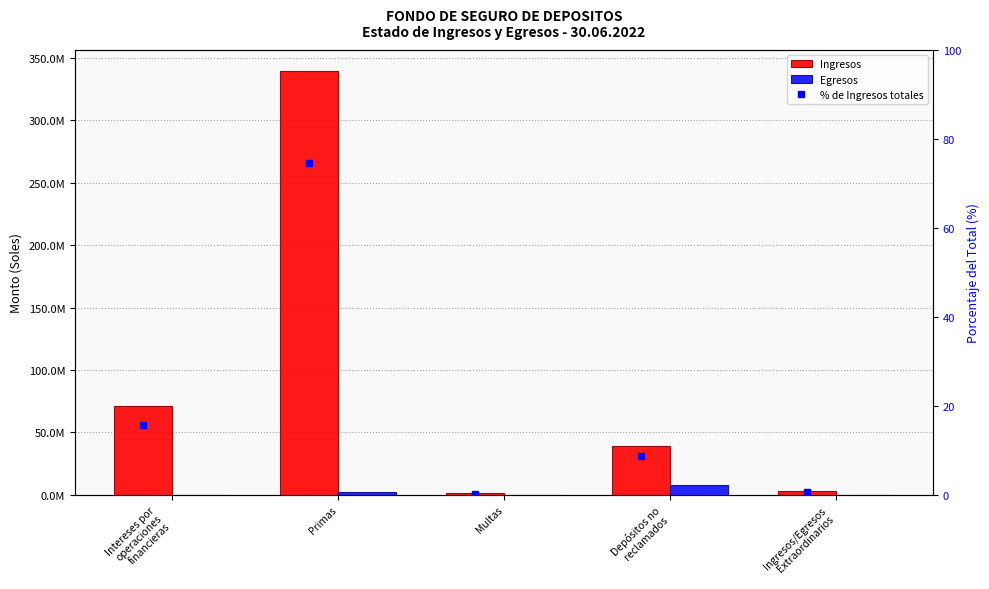

What are all the series names shown in the legend?

Ingresos, Egresos, % de Ingresos totales